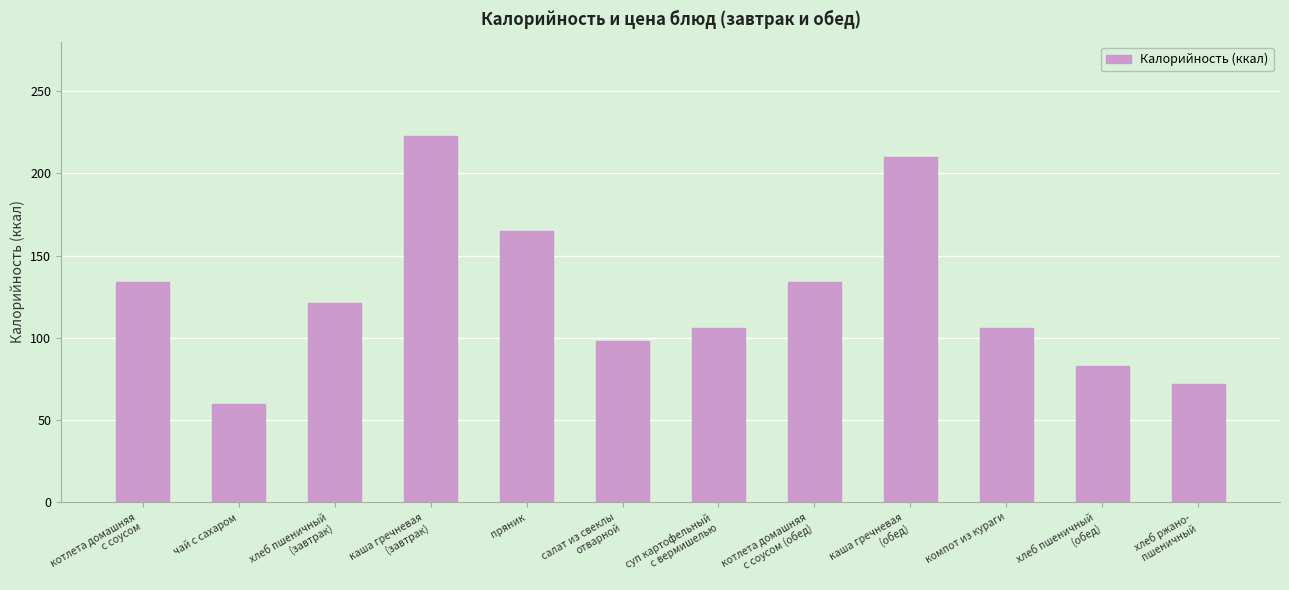

What is the difference between the second highest and minimum values?

150